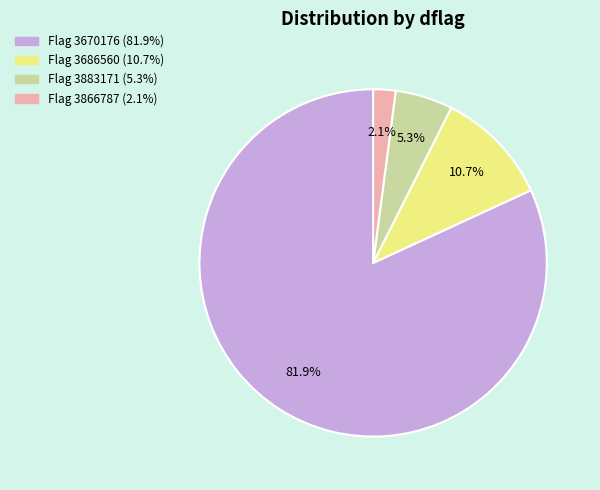

Does any single category account for the majority?

Yes